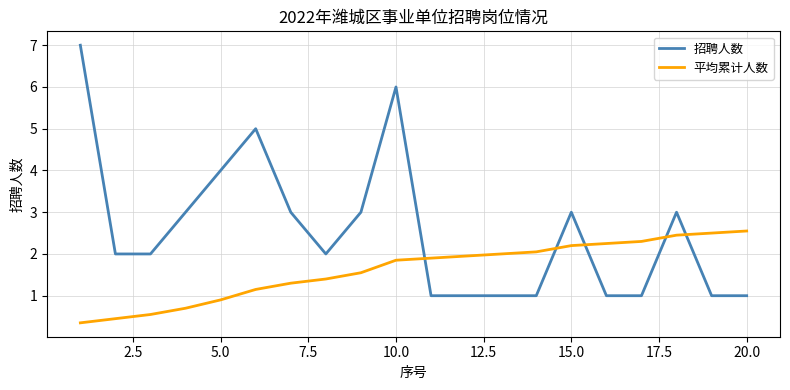

List the series in order of their overall mean, lowest first.

平均累计人数, 招聘人数